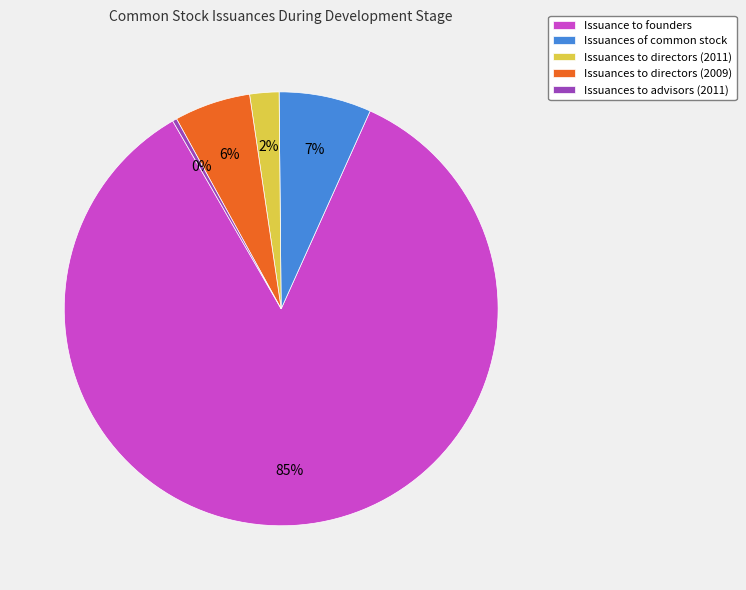

Do Issuances to directors (2009) and Issuances to directors (2011) together represent more than half of the pie?

No